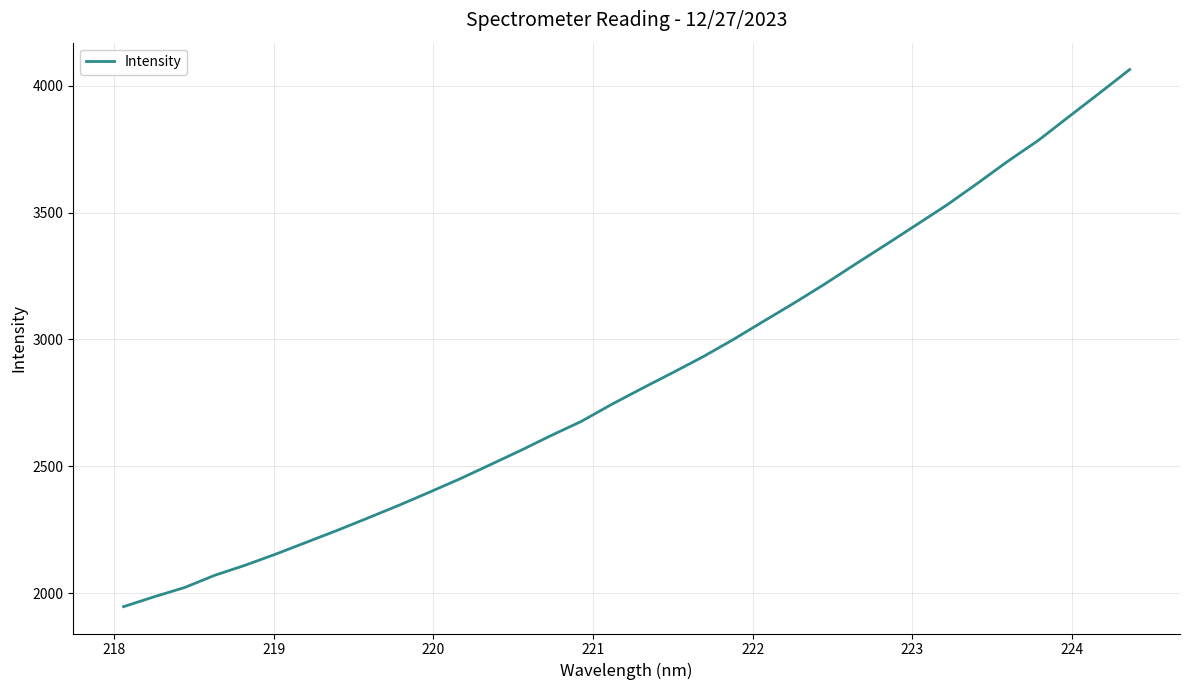

What is the minimum value shown in the chart?

1947.4